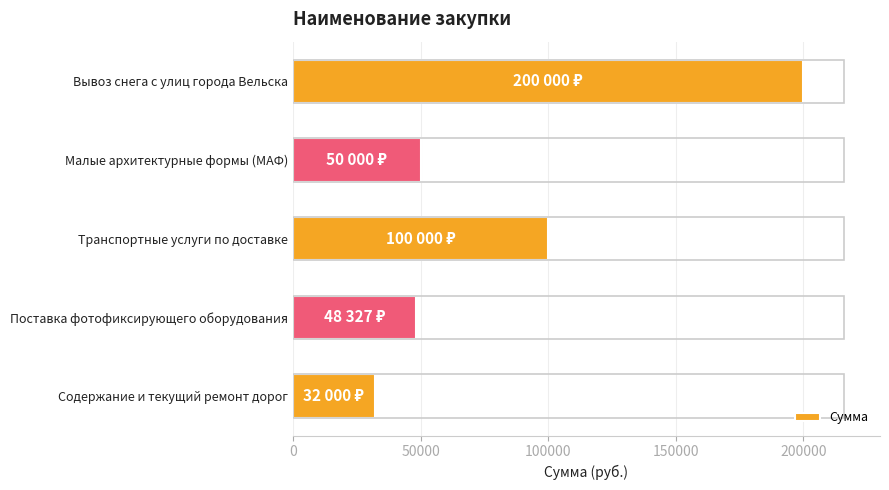

Reading top to bottom, list all the values displayed in this chart.

Вывоз снега с улиц города Вельска=200000.0	Малые архитектурные формы (МАФ)=50000.0	Транспортные услуги по доставке=100000.0	Поставка фотофиксирующего оборудования=48326.7	Содержание и текущий ремонт дорог=32000.0